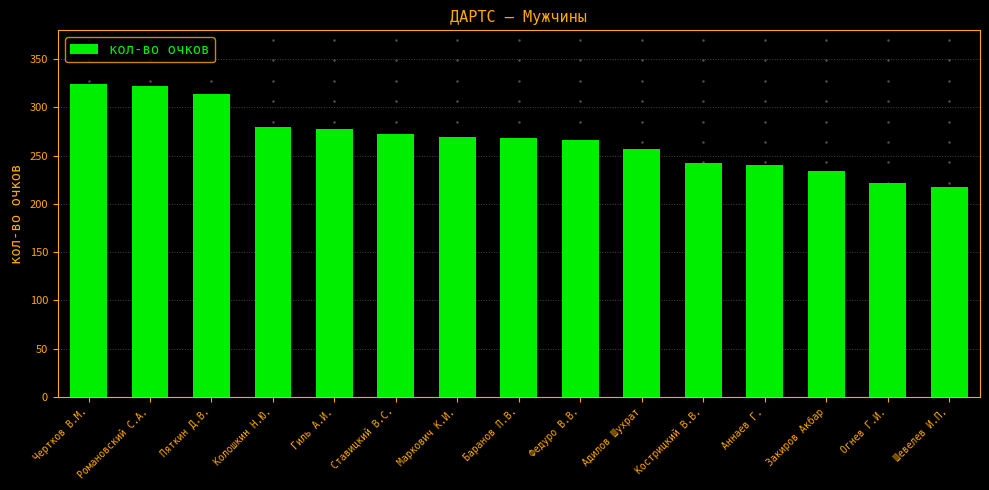

How many data points does each series have?

15